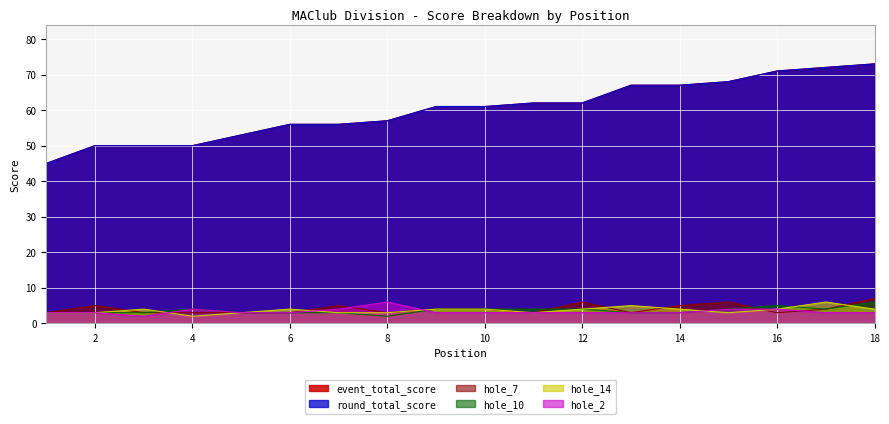

What is the difference between the maximum and minimum values in the hole_7 series?

4